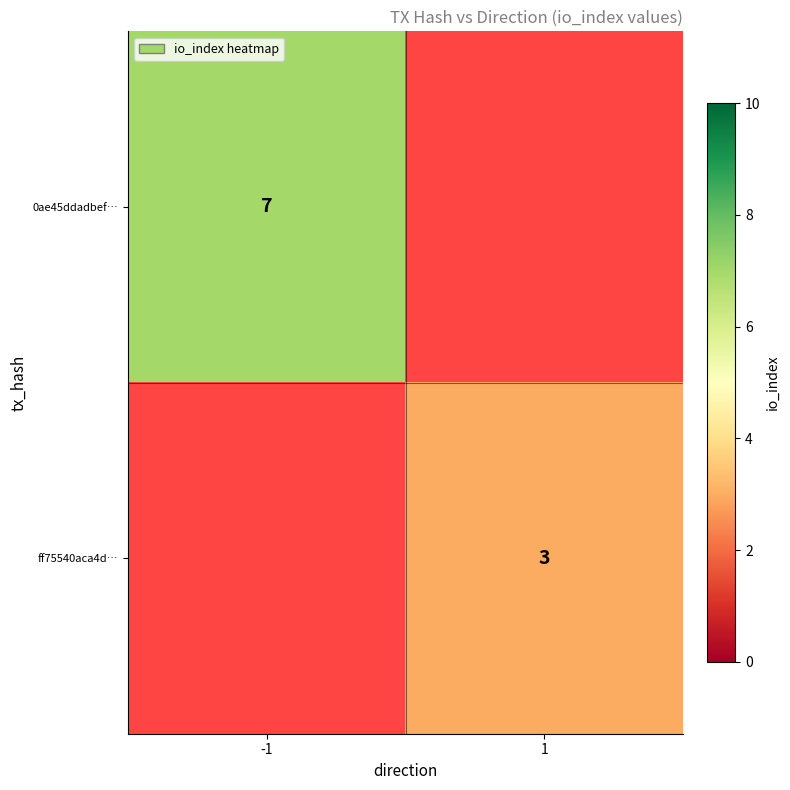

The value of 0ae45ddadbef… at -1 is 4. True or false?

False